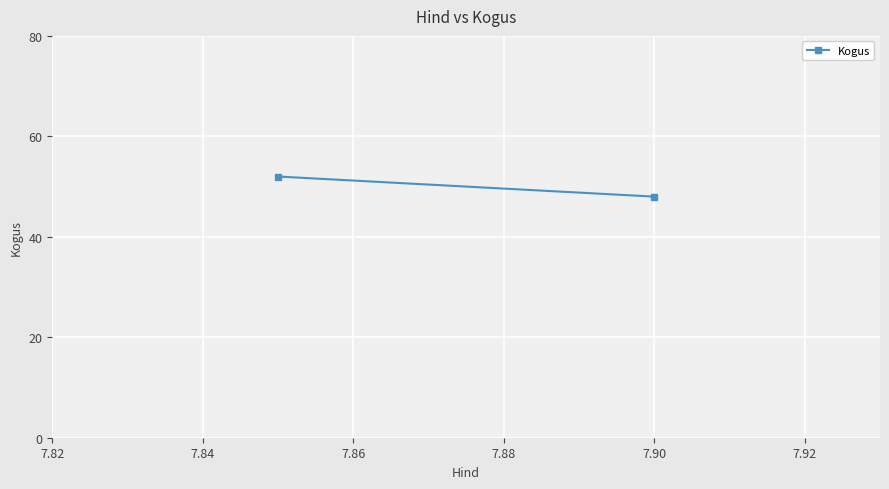

Between 7.84 and 7.82, which is larger?

7.82